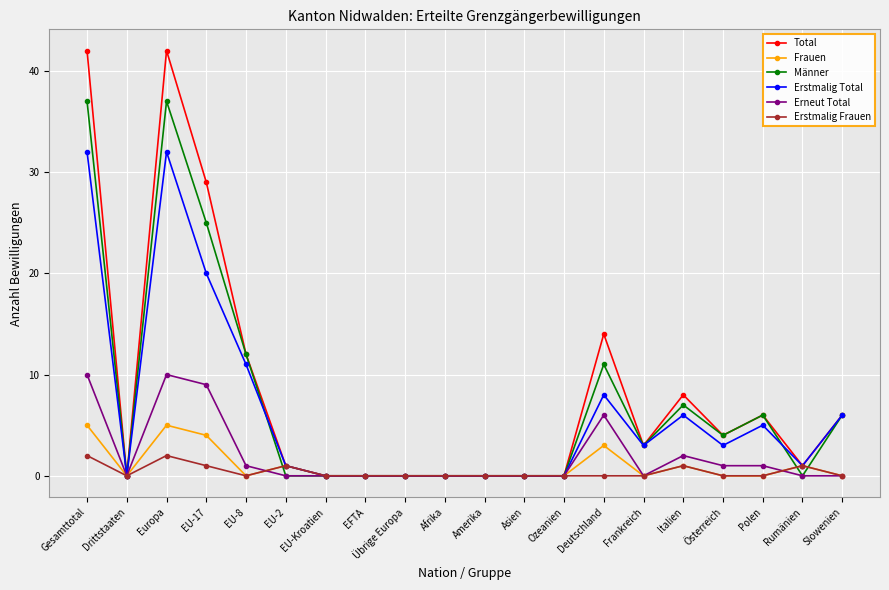

Reading left to right, list all the values displayed in this chart.

Total: Gesamttotal=42	Drittstaaten=0	Europa=42	EU-17=29	EU-8=12	EU-2=1	EU-Kroatien=0	EFTA=0	Übrige Europa=0	Afrika=0	Amerika=0	Asien=0	Ozeanien=0	Deutschland=14	Frankreich=3	Italien=8	Österreich=4	Polen=6	Rumänien=1	Slowenien=6
Frauen: Gesamttotal=5	Drittstaaten=0	Europa=5	EU-17=4	EU-8=0	EU-2=1	EU-Kroatien=0	EFTA=0	Übrige Europa=0	Afrika=0	Amerika=0	Asien=0	Ozeanien=0	Deutschland=3	Frankreich=0	Italien=1	Österreich=0	Polen=0	Rumänien=1	Slowenien=0
Männer: Gesamttotal=37	Drittstaaten=0	Europa=37	EU-17=25	EU-8=12	EU-2=0	EU-Kroatien=0	EFTA=0	Übrige Europa=0	Afrika=0	Amerika=0	Asien=0	Ozeanien=0	Deutschland=11	Frankreich=3	Italien=7	Österreich=4	Polen=6	Rumänien=0	Slowenien=6
Erstmalig Total: Gesamttotal=32	Drittstaaten=0	Europa=32	EU-17=20	EU-8=11	EU-2=1	EU-Kroatien=0	EFTA=0	Übrige Europa=0	Afrika=0	Amerika=0	Asien=0	Ozeanien=0	Deutschland=8	Frankreich=3	Italien=6	Österreich=3	Polen=5	Rumänien=1	Slowenien=6
Erneut Total: Gesamttotal=10	Drittstaaten=0	Europa=10	EU-17=9	EU-8=1	EU-2=0	EU-Kroatien=0	EFTA=0	Übrige Europa=0	Afrika=0	Amerika=0	Asien=0	Ozeanien=0	Deutschland=6	Frankreich=0	Italien=2	Österreich=1	Polen=1	Rumänien=0	Slowenien=0
Erstmalig Frauen: Gesamttotal=2	Drittstaaten=0	Europa=2	EU-17=1	EU-8=0	EU-2=1	EU-Kroatien=0	EFTA=0	Übrige Europa=0	Afrika=0	Amerika=0	Asien=0	Ozeanien=0	Deutschland=0	Frankreich=0	Italien=1	Österreich=0	Polen=0	Rumänien=1	Slowenien=0